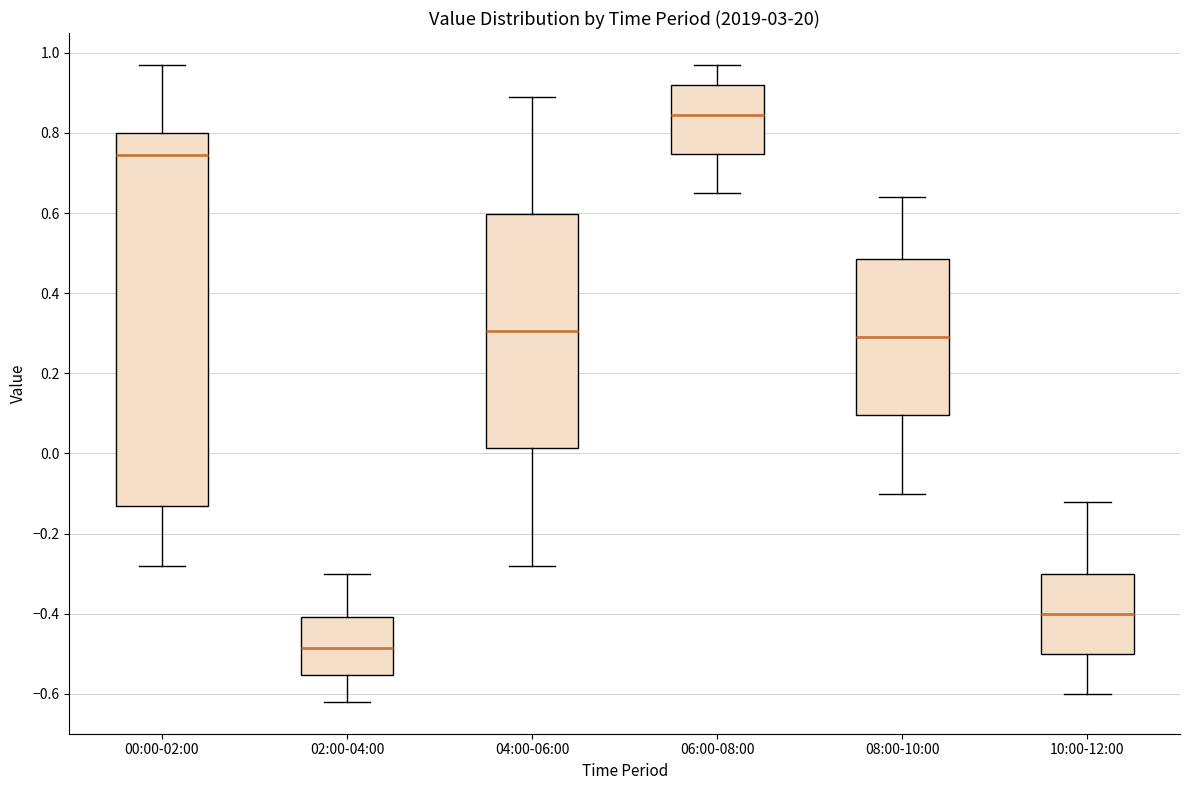

Reading left to right, transcribe this box plot: for each box, give where its median line is, the range the box spans, and where its two whiskers end, as read against the y-axis. The values are not printed on the chart, so give them approximately, as read against the axis.

00:00-02:00: median 0.74, box -0.12 to 0.80, whiskers -0.28 to 0.98
02:00-04:00: median -0.48, box -0.56 to -0.40, whiskers -0.62 to -0.30
04:00-06:00: median 0.30, box 0.02 to 0.60, whiskers -0.28 to 0.90
06:00-08:00: median 0.84, box 0.74 to 0.92, whiskers 0.66 to 0.98
08:00-10:00: median 0.30, box 0.10 to 0.48, whiskers -0.10 to 0.64
10:00-12:00: median -0.40, box -0.50 to -0.30, whiskers -0.60 to -0.12